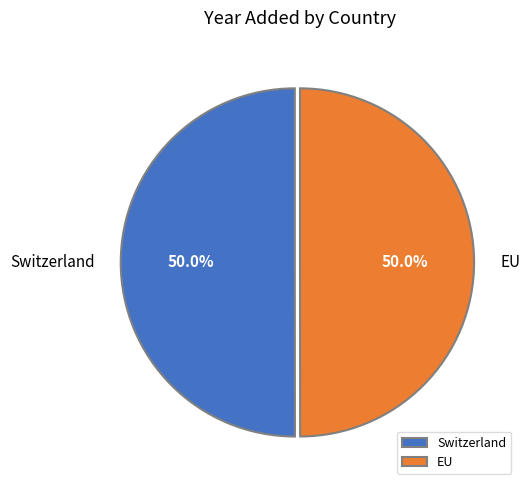

How many slices are in this pie chart?

2